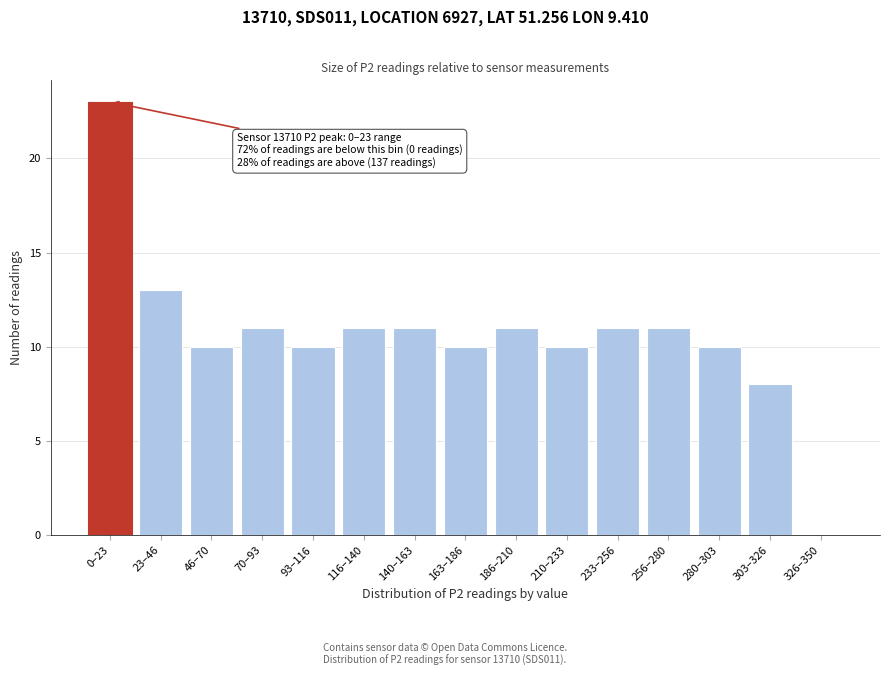

Reading right to left, extract all data points from this chart.

326–350=0	303–326=8	280–303=10	256–280=11	233–256=11	210–233=10	186–210=11	163–186=10	140–163=11	116–140=11	93–116=10	70–93=11	46–70=10	23–46=13	0–23=23